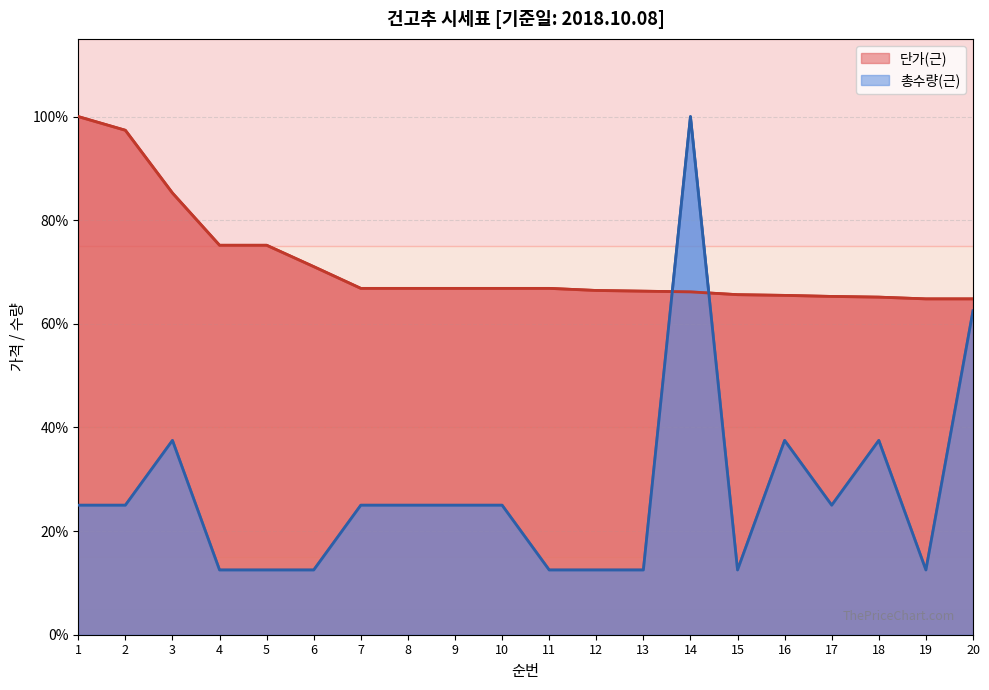

Which category has the highest value across all series?

1